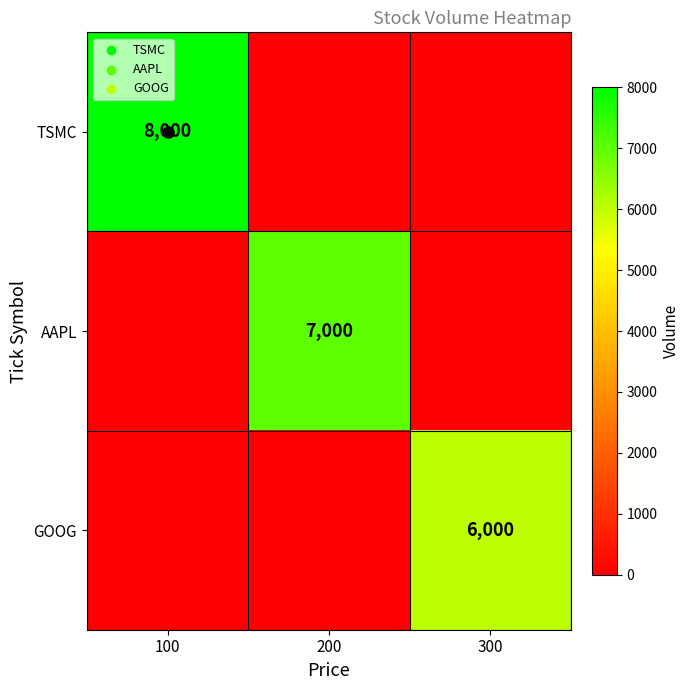

True or false: GOOG has a value of 6000 at 300.

True